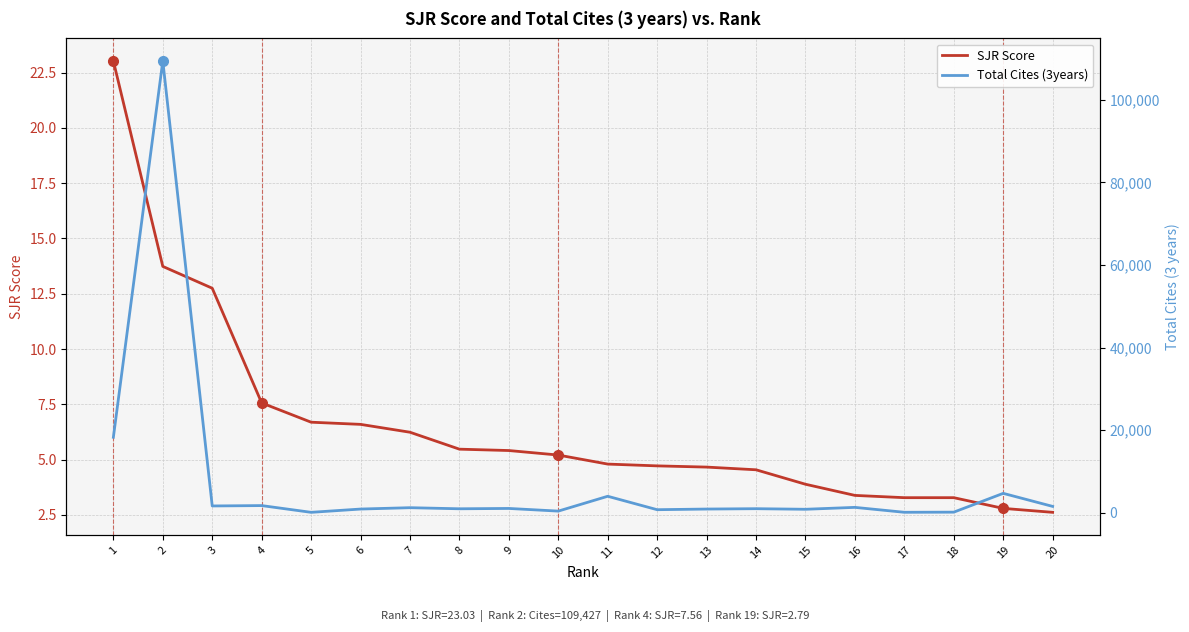

How many distinct data groups are displayed?

2